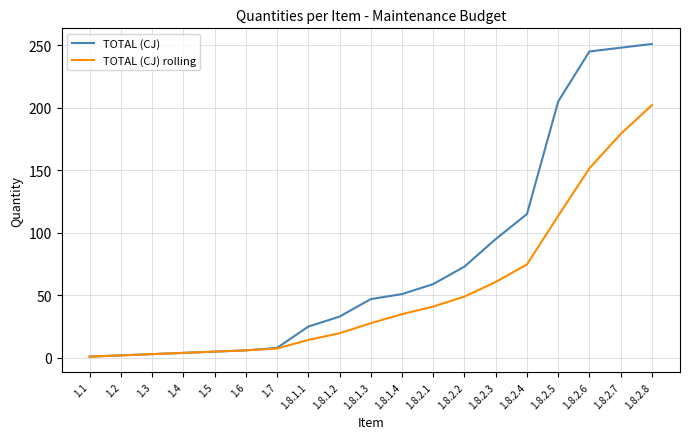

Does the chart have visible grid lines?

Yes